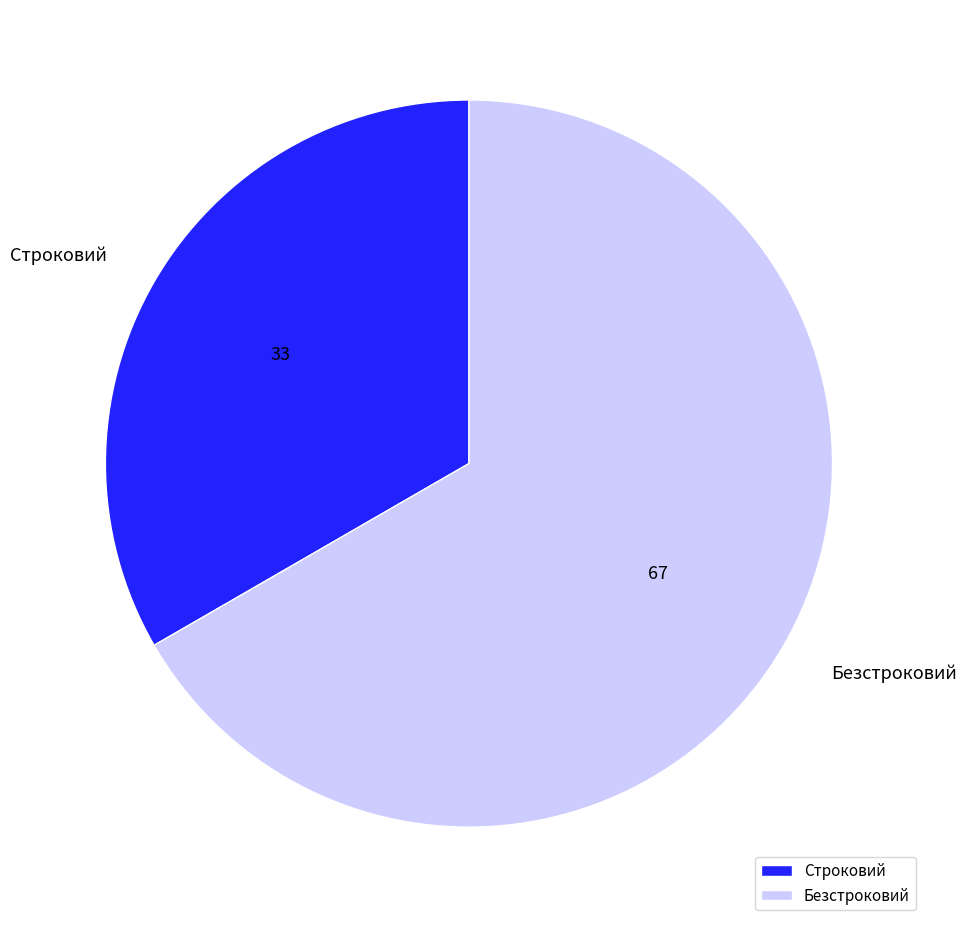

Between Строковий and Безстроковий, which is larger?

Безстроковий